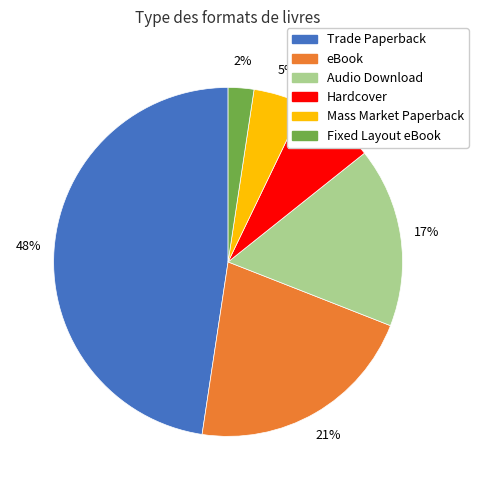

The Audio Download slice represents 17% of the pie. True or false?

True